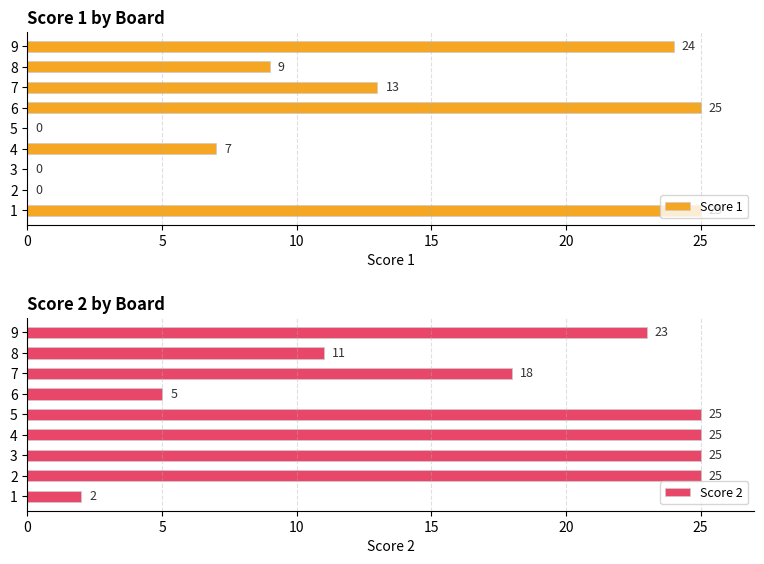

The value of Score 1 at 7 is 18. True or false?

False